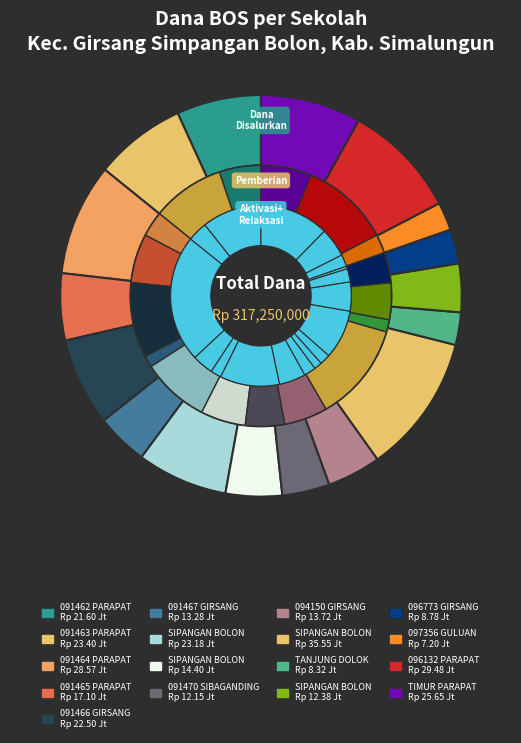

How much of the chart is everything except 8?

96.2%